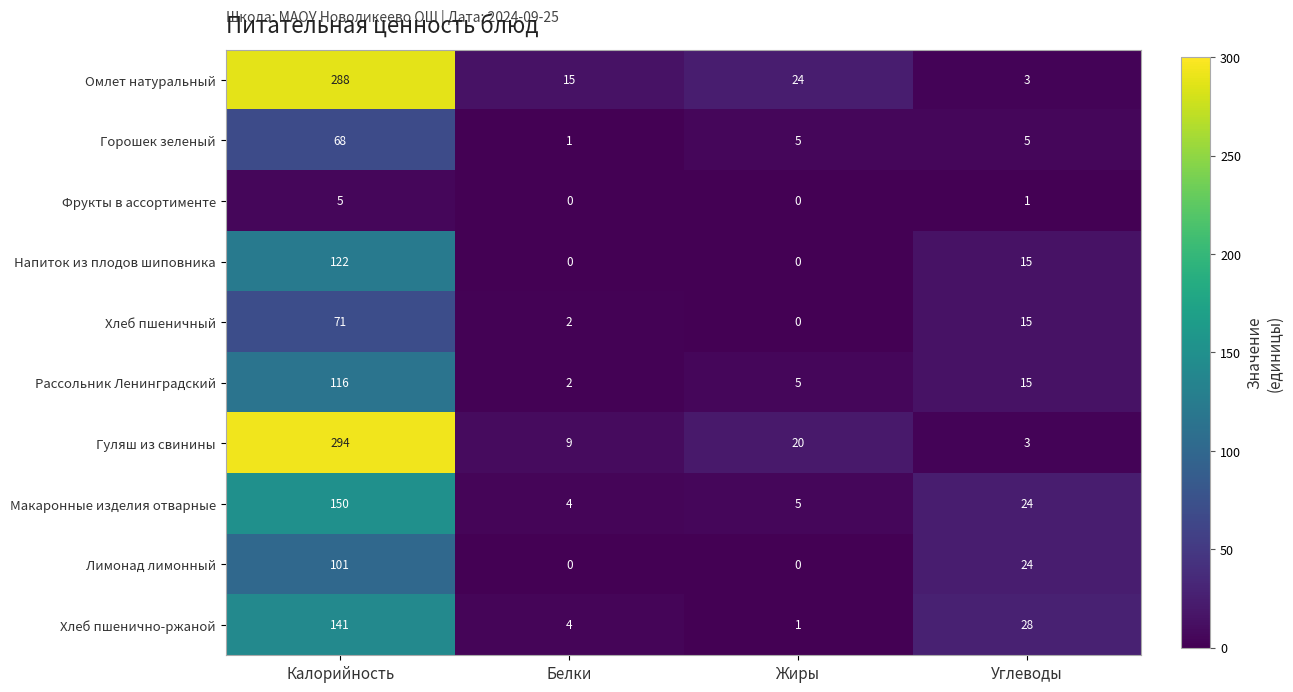

Which series has the largest total across all categories?

Омлет натуральный